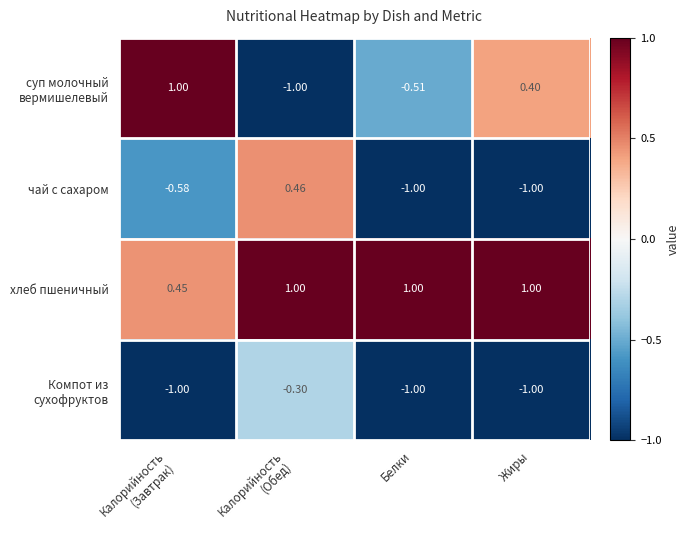

Which series has the largest total across all categories?

хлеб пшеничный